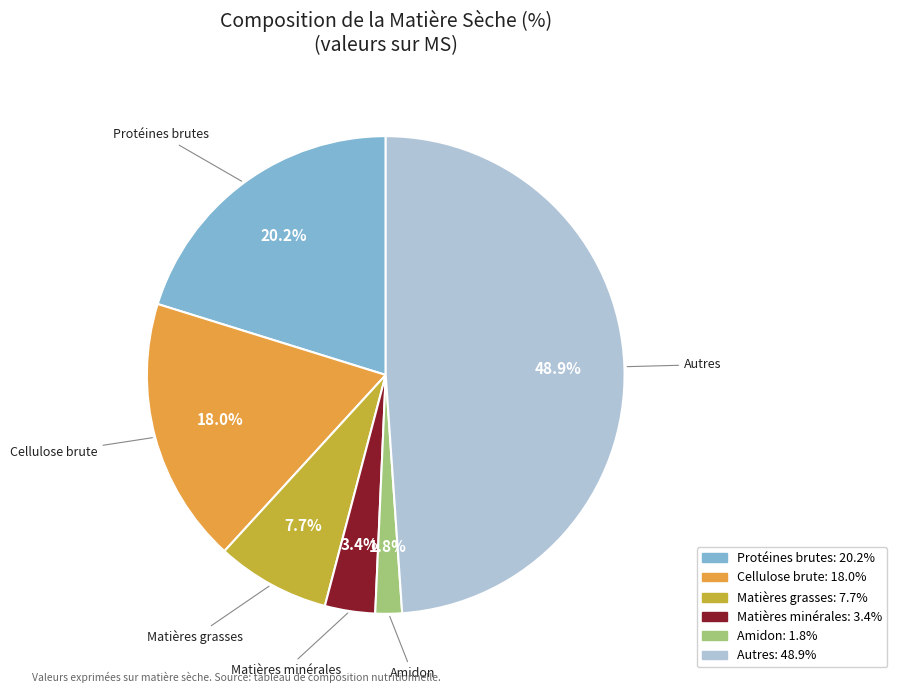

Does any single category account for the majority?

No